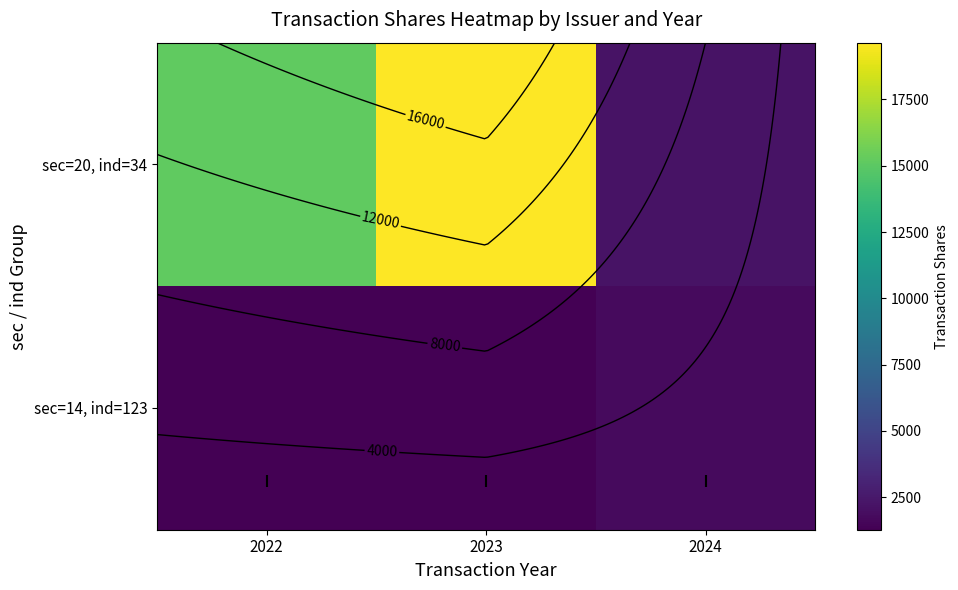

What is the lowest value of the sec=20, ind=34 series?

2169